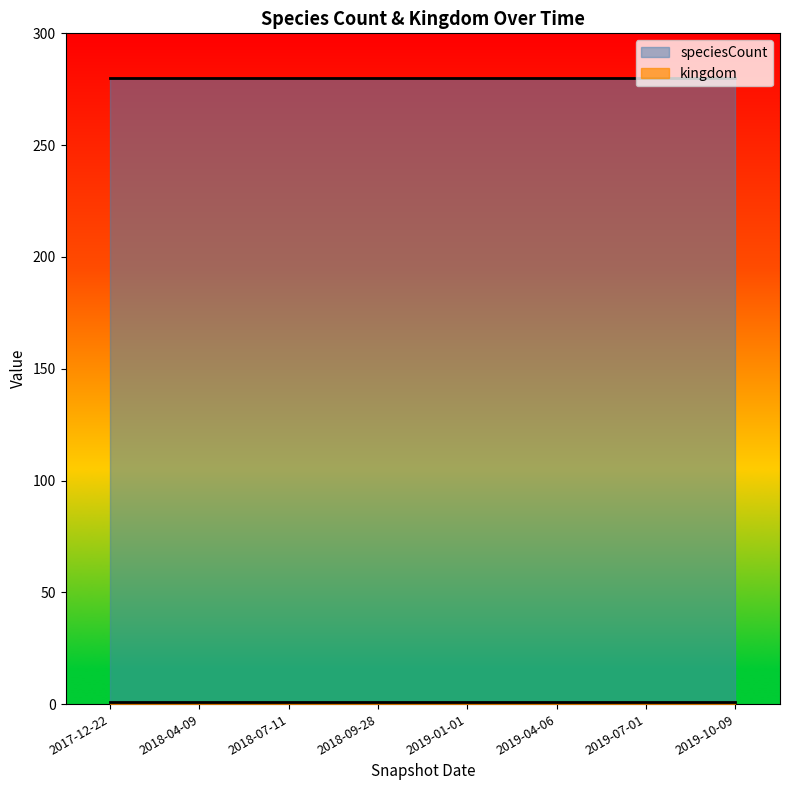

Does the chart have visible grid lines?

No